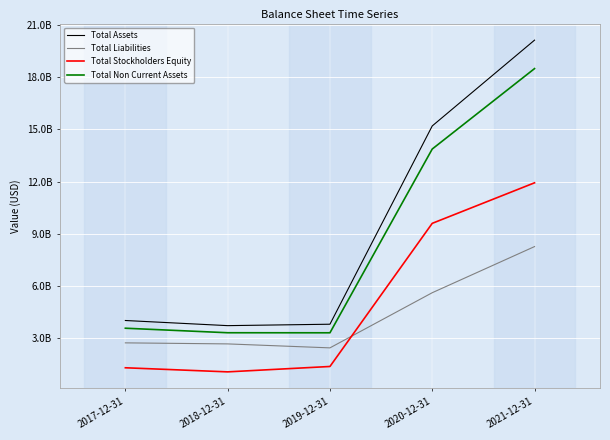

At which label does Total Assets reach its minimum?

2018-12-31